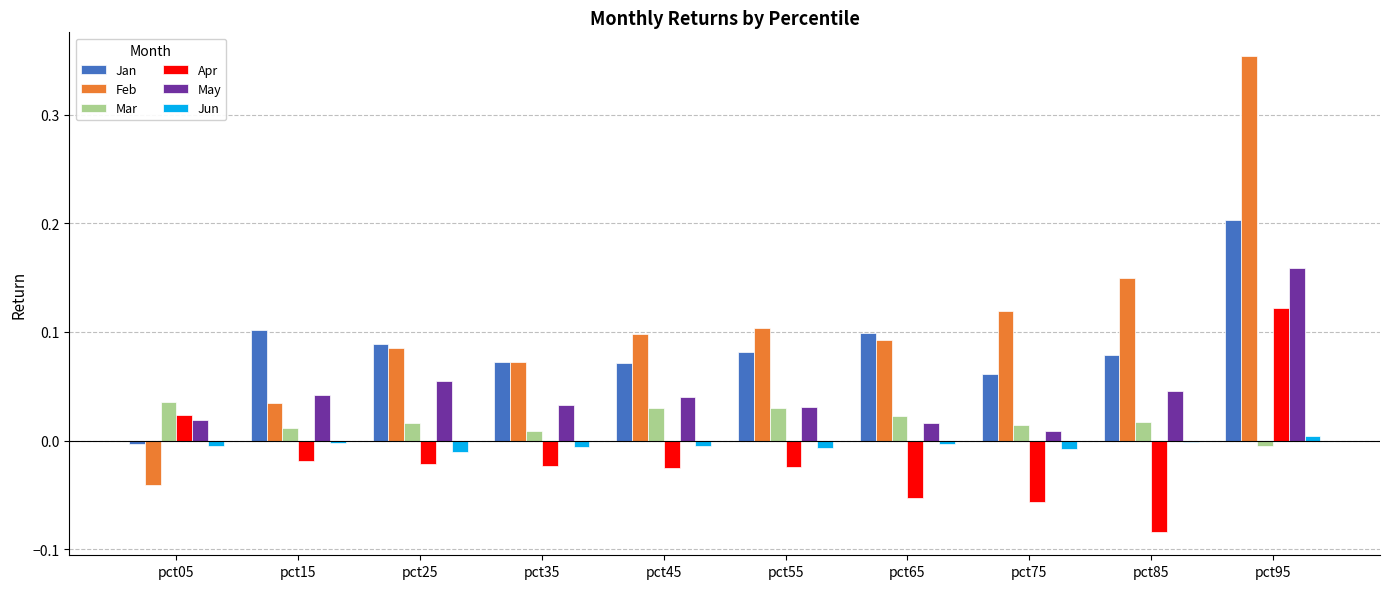

Which series has the largest total across all categories?

Feb